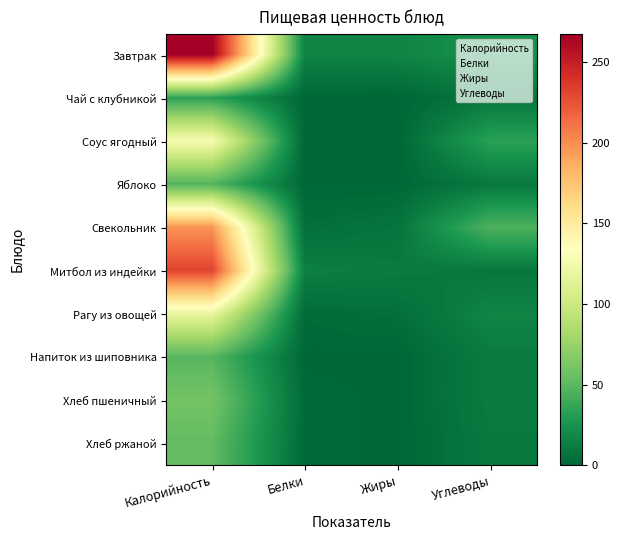

At which category is the sum across all series the highest?

Калорийность